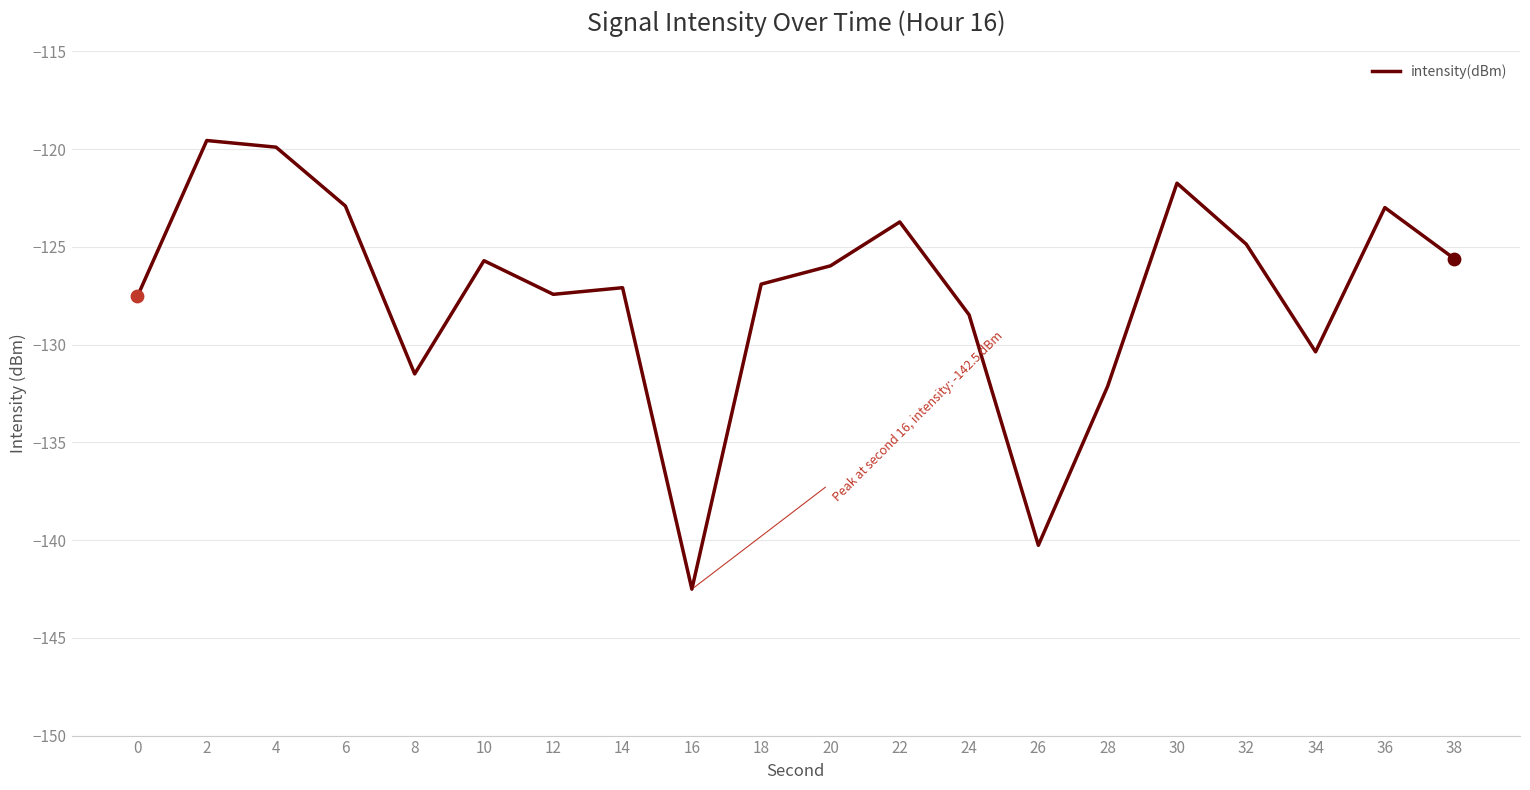

What is the change in value from 14 to 28?

-5.0